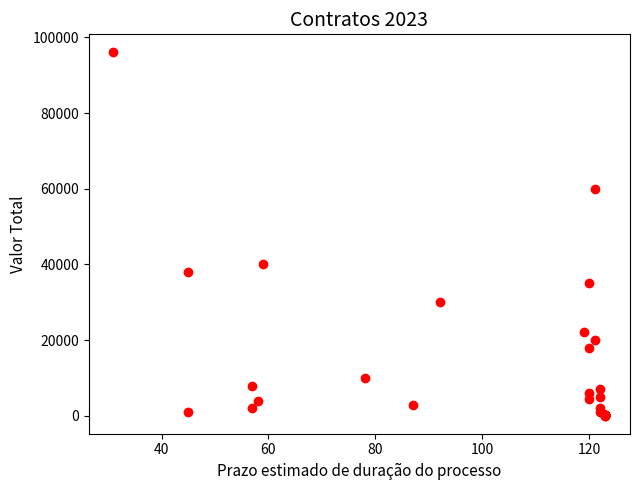

What Y value in the scatter plot is closest to 48040?

40000